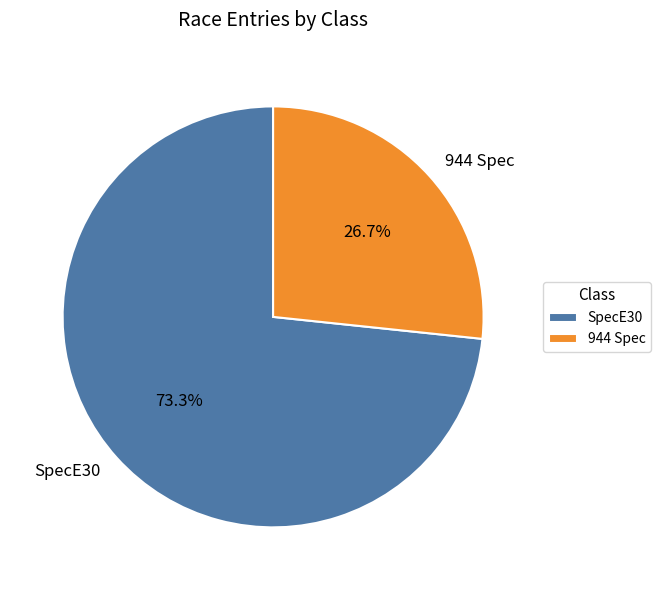

Which has a higher value, SpecE30 or 944 Spec?

SpecE30